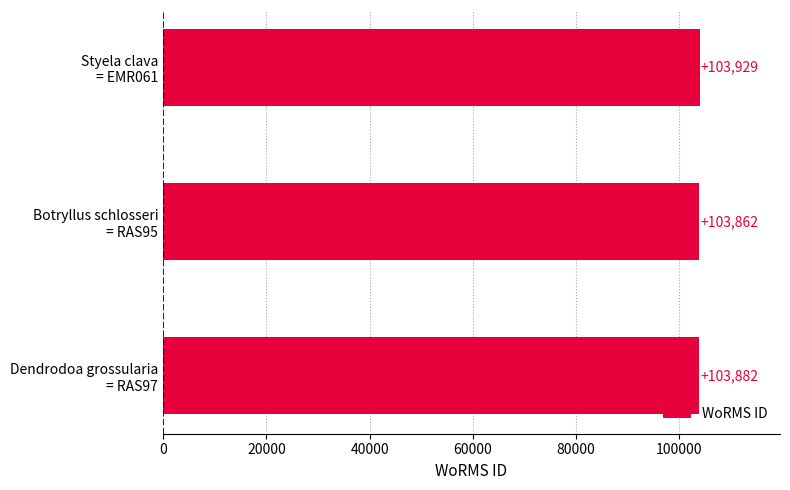

What is the value of the 3rd bar from the top?

103882